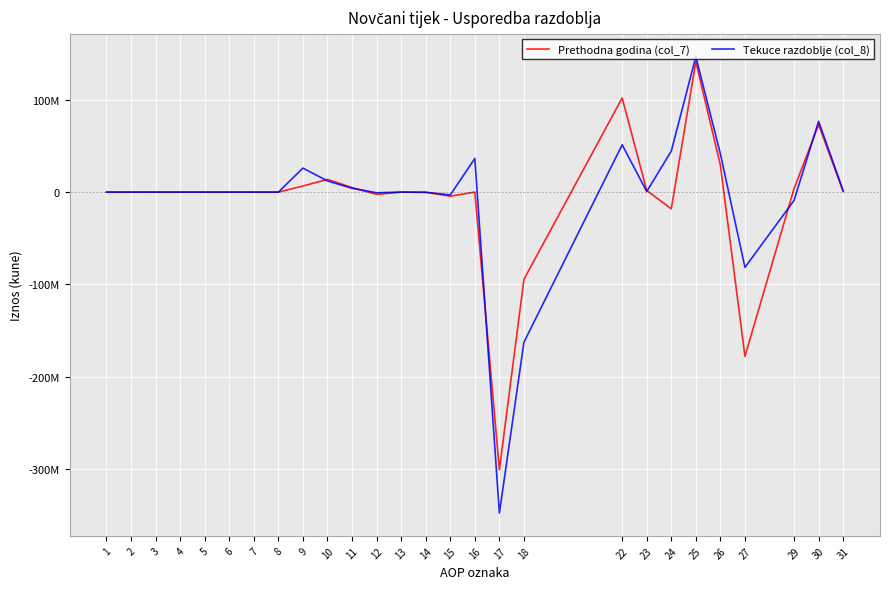

How many intersections are there between Tekuce razdoblje (col_8) and Prethodna godina (col_7)?

6